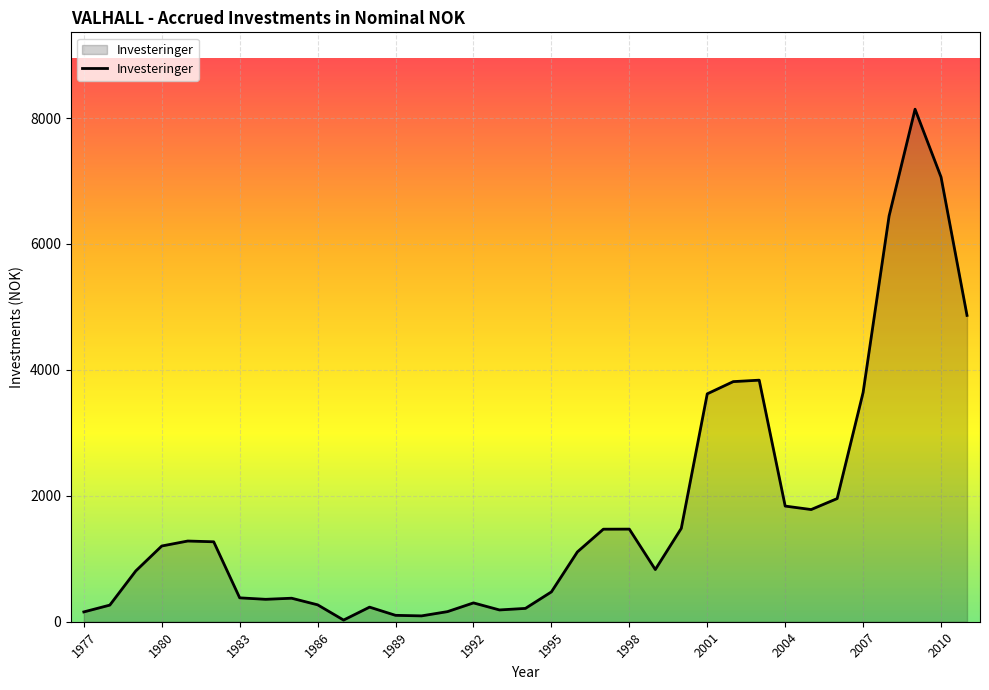

What is the greatest value displayed?

8141.0